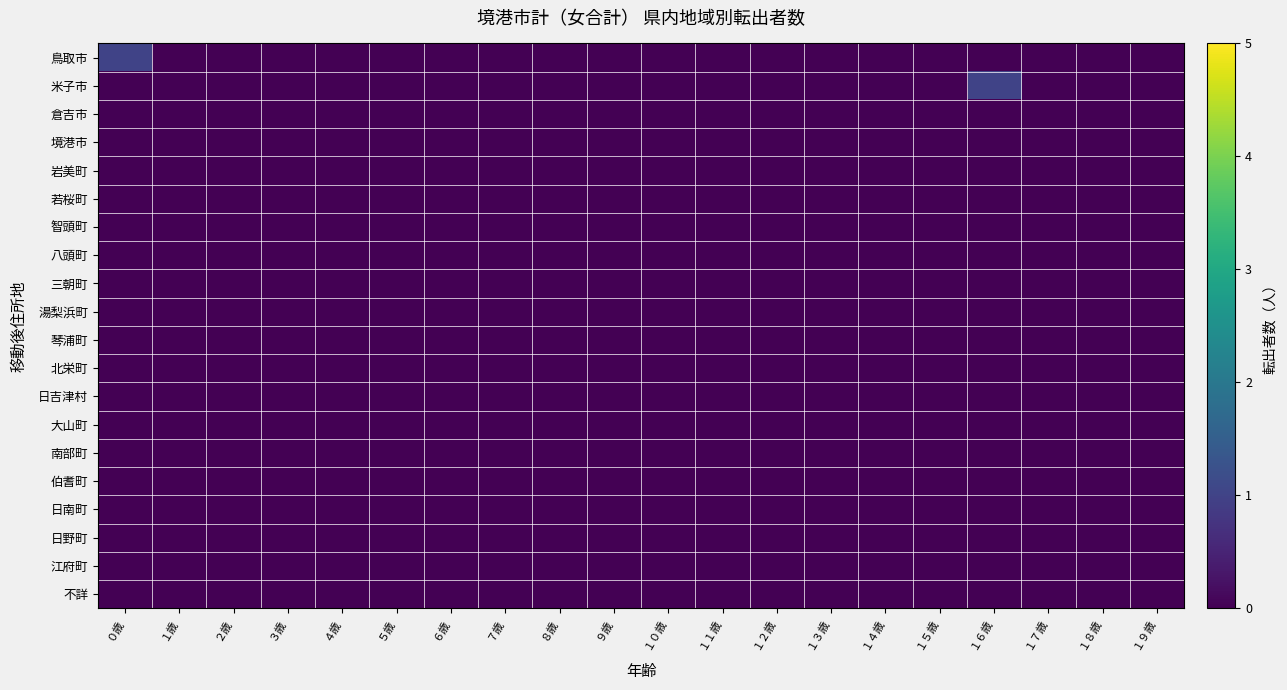

At which category is the sum across all series the highest?

０歳